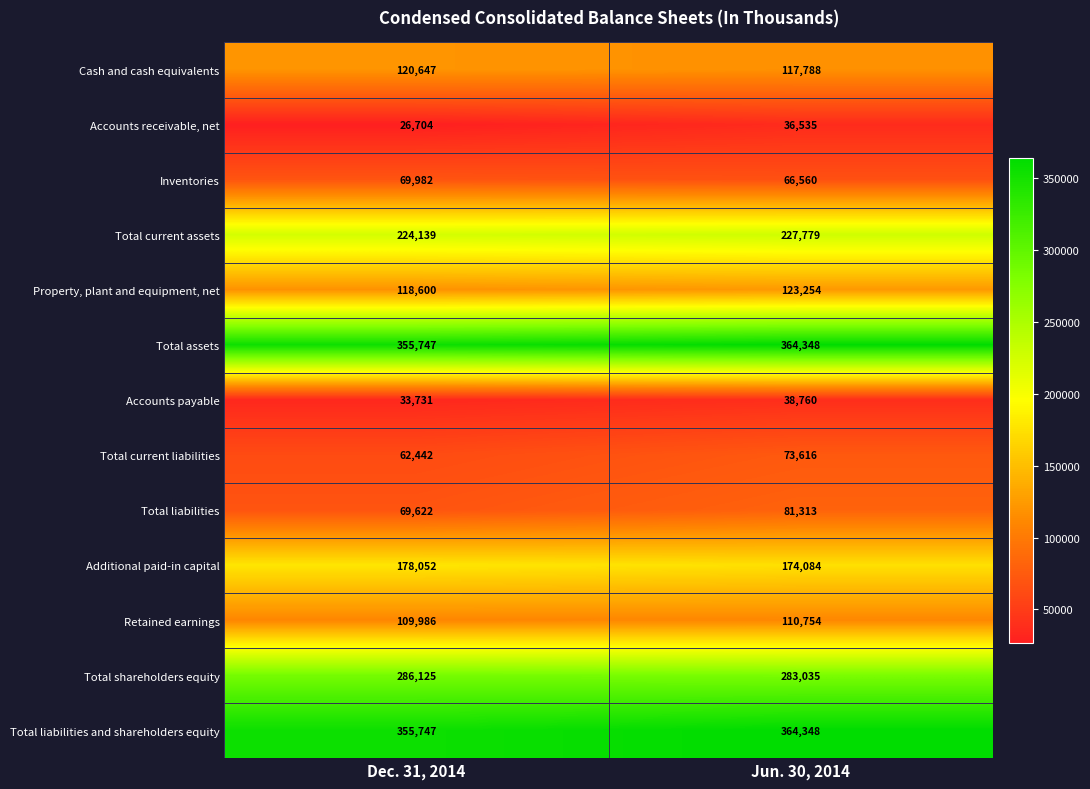

How many data points does each series have?

2